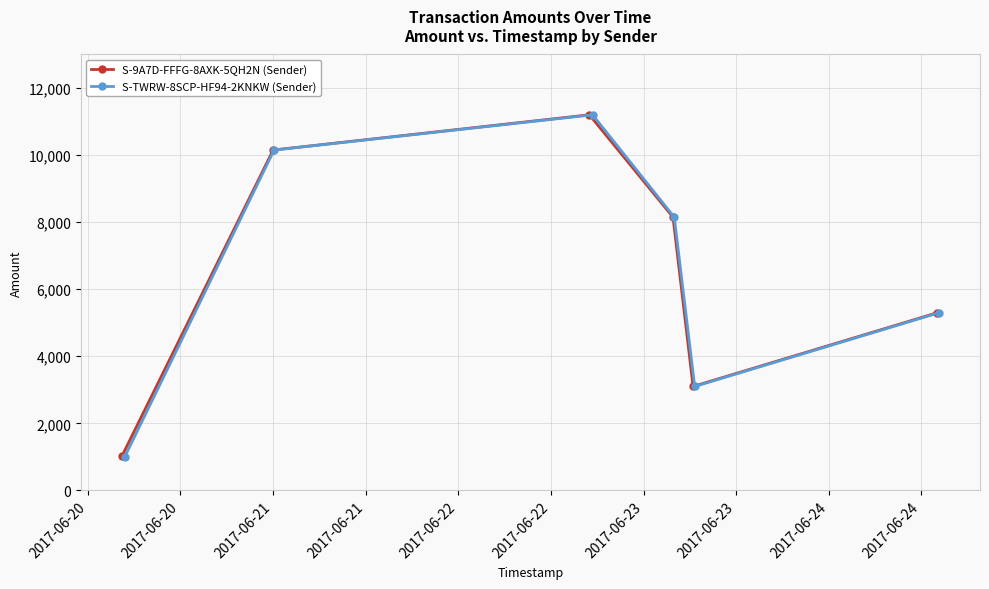

What is the maximum value for S-9A7D-FFFG-8AXK-5QH2N (Sender)?

11201.0